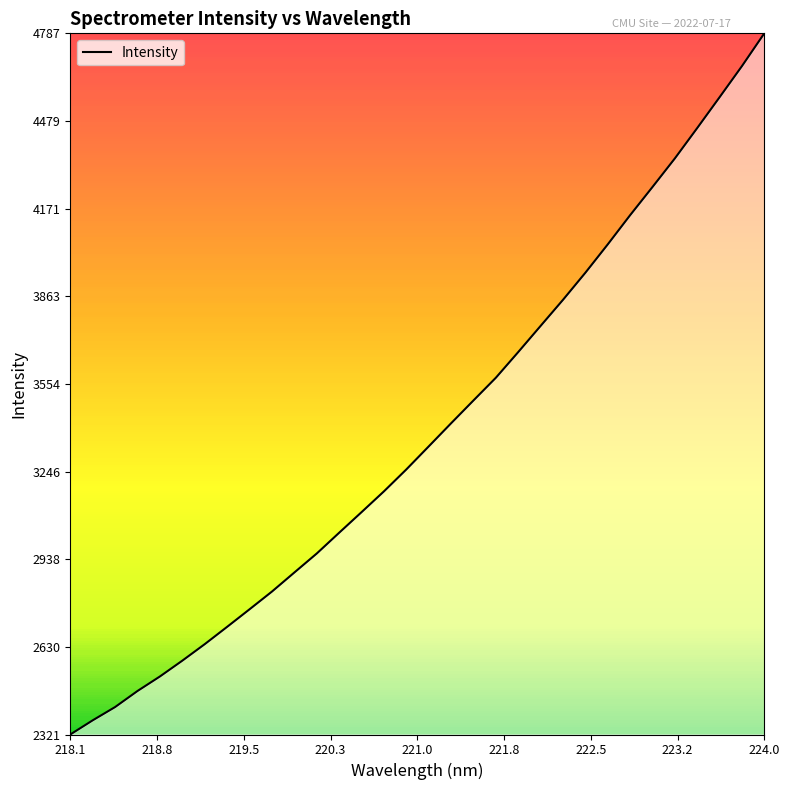

What is the greatest value displayed?

4787.9